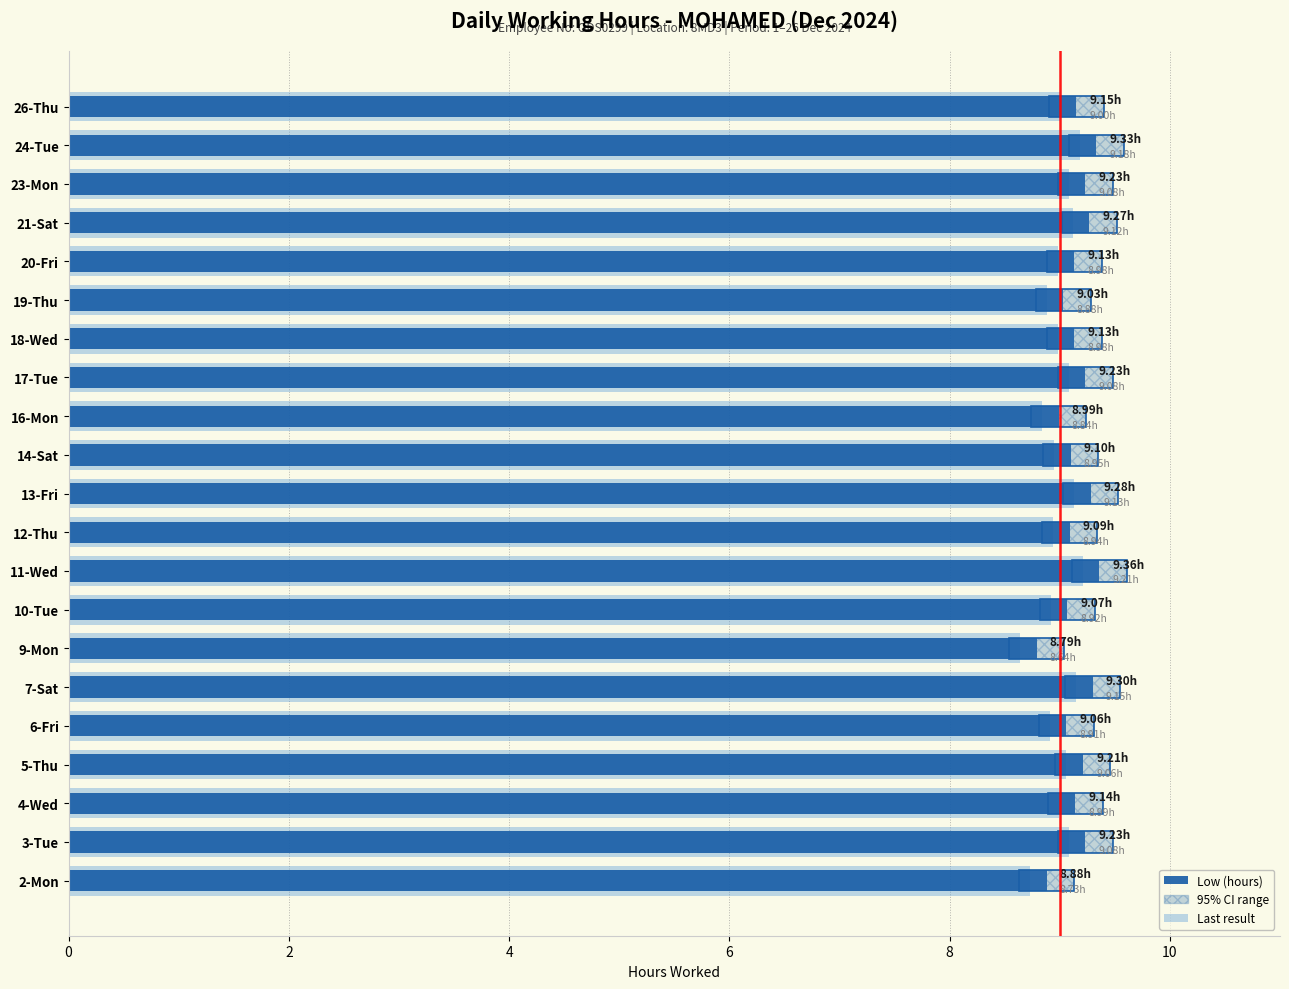

What is the highest value of the Last result series?

9.2